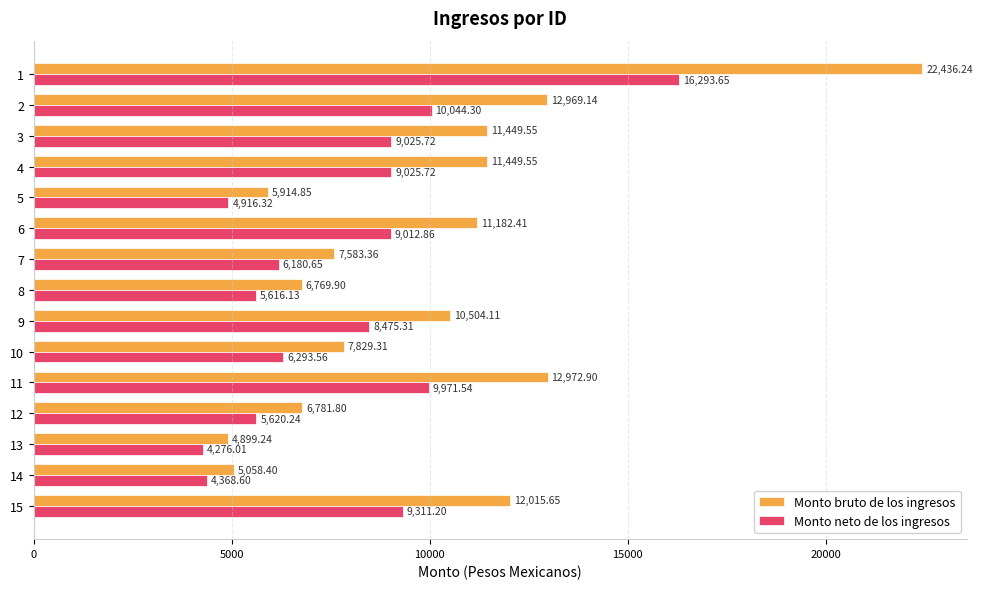

Rank the series by their average value, from highest to lowest.

Monto bruto de los ingresos, Monto neto de los ingresos